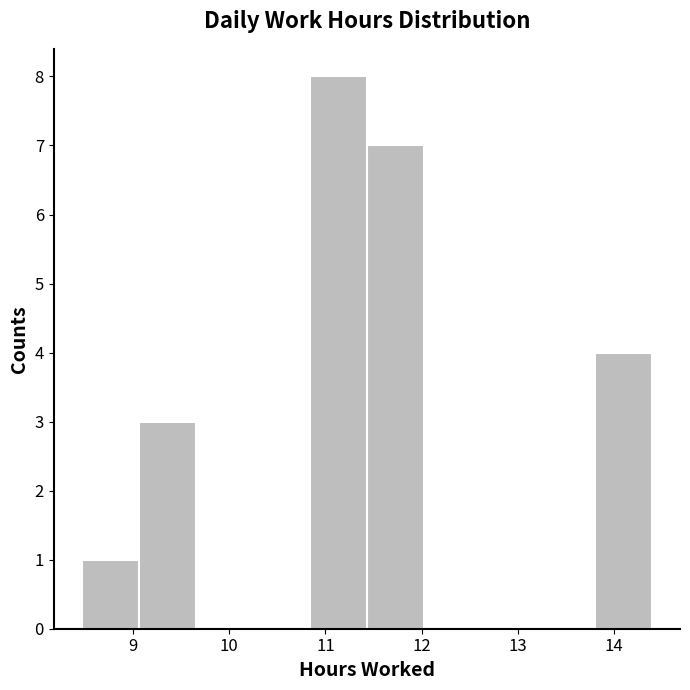

How tall is the bar that spans 13.8 to 14.4 on the x-axis? Neither the bar edges nor the heights are printed on the chart, so give them approximately, as read against the axes.

4